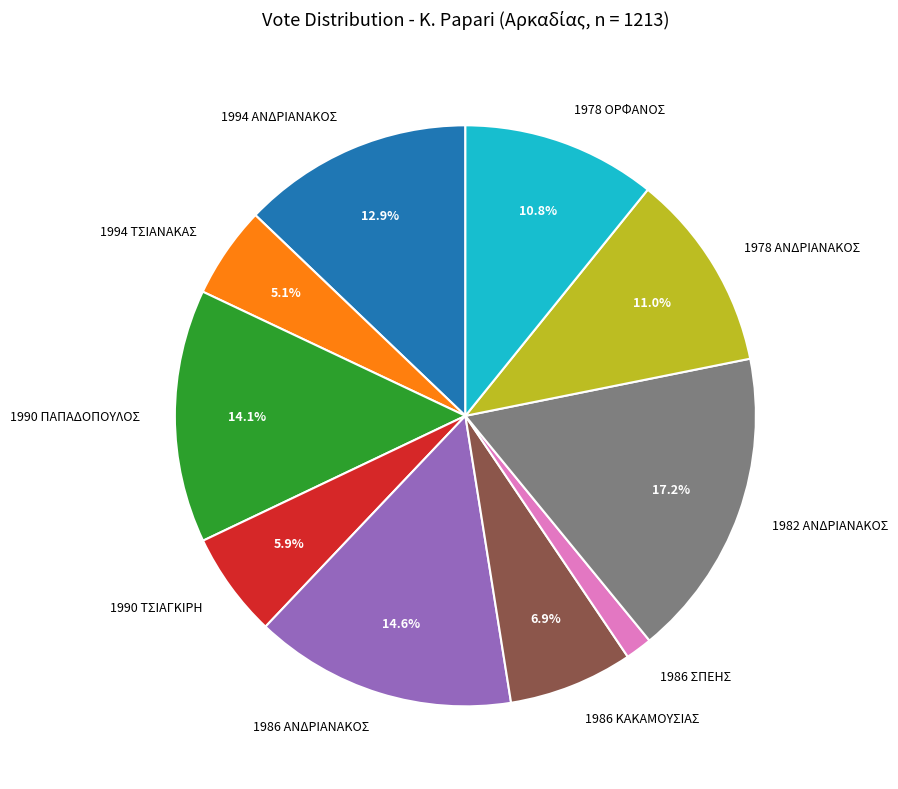

What is the smallest slice in the pie chart?

1986 ΣΠΕΗΣ